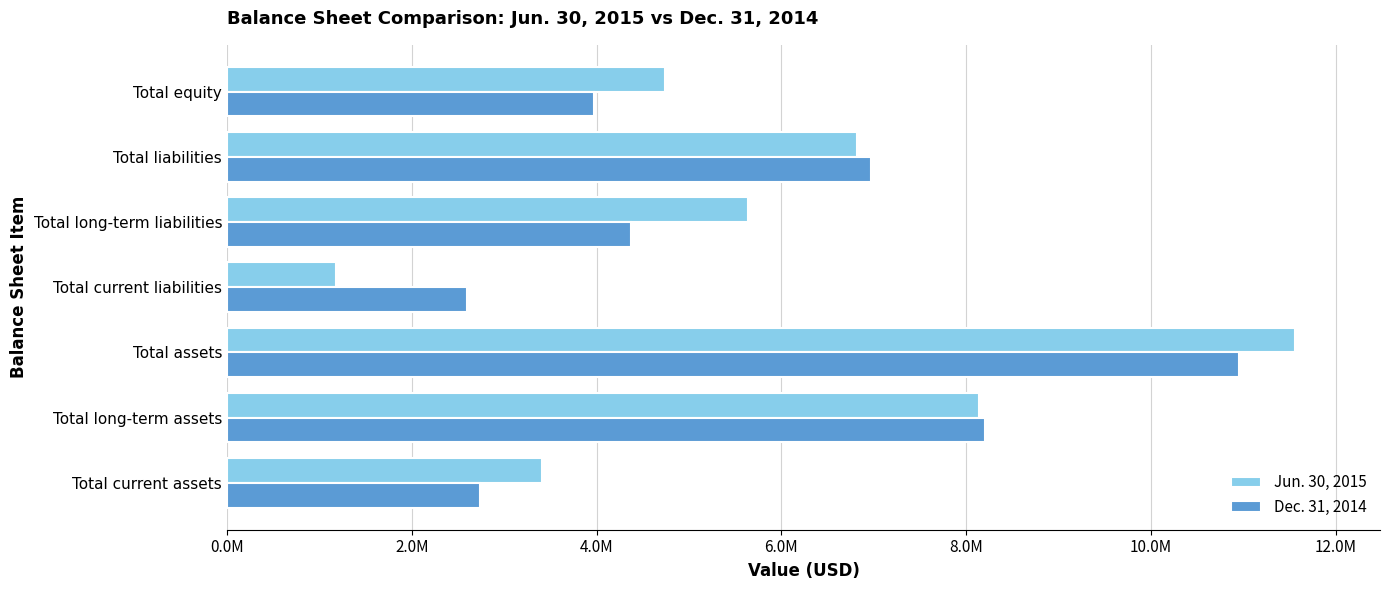

What is the smallest value displayed?

1180572